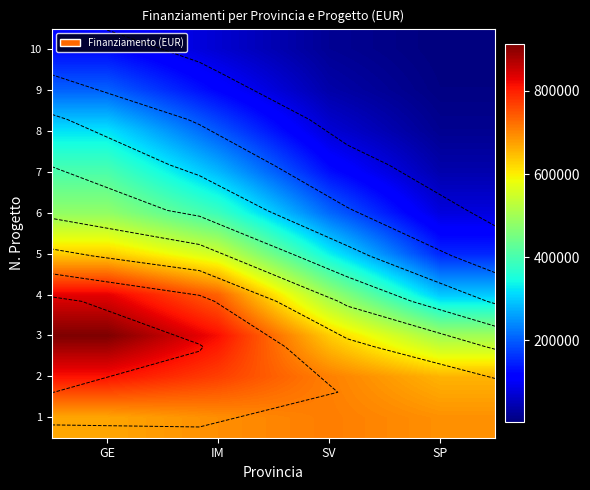

At SP, list the series in order from smallest to largest.

10, 9, 8, 7, 6, 5, 4, 3, 2, 1